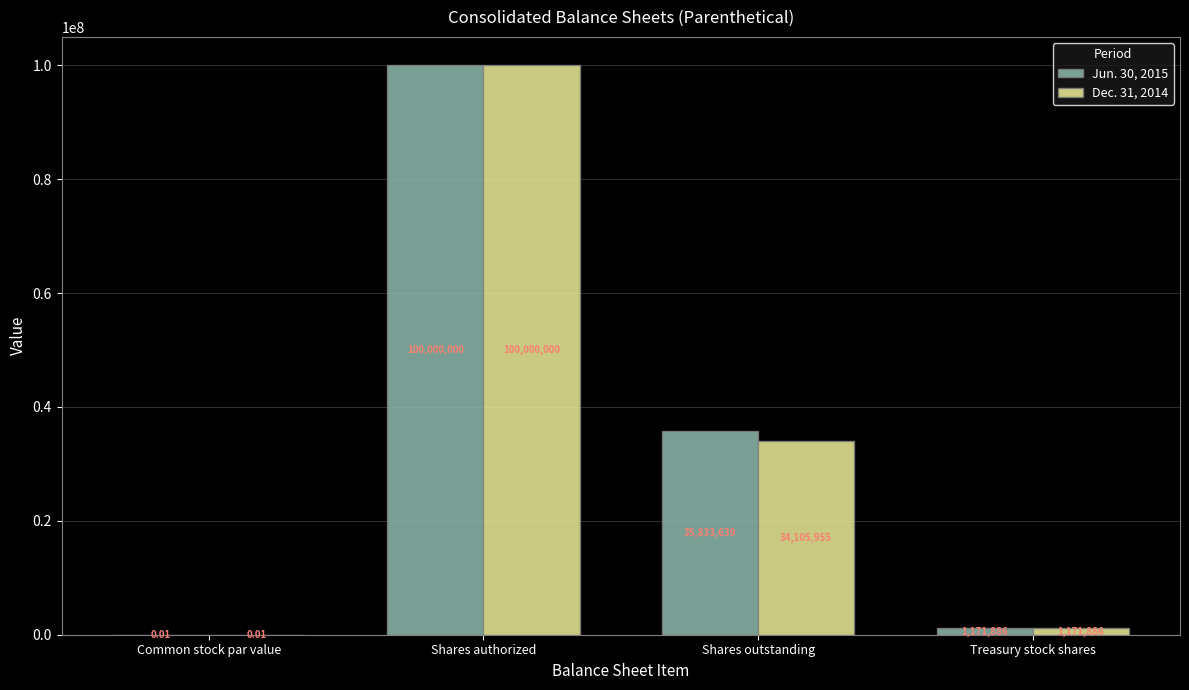

The Dec. 31, 2014 series shows 34105955.0 at Shares outstanding. True or false?

True